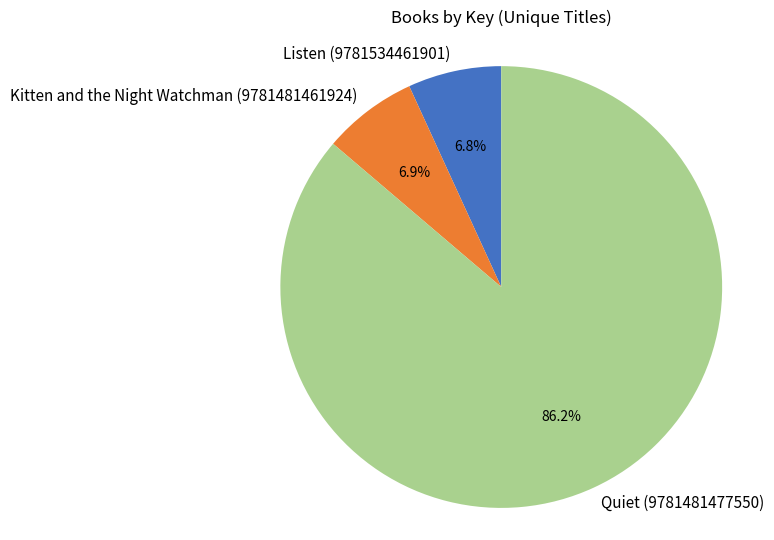

To the nearest percent, what is the combined percentage of Listen (9781534461901) and Quiet (9781481477550)?

93%